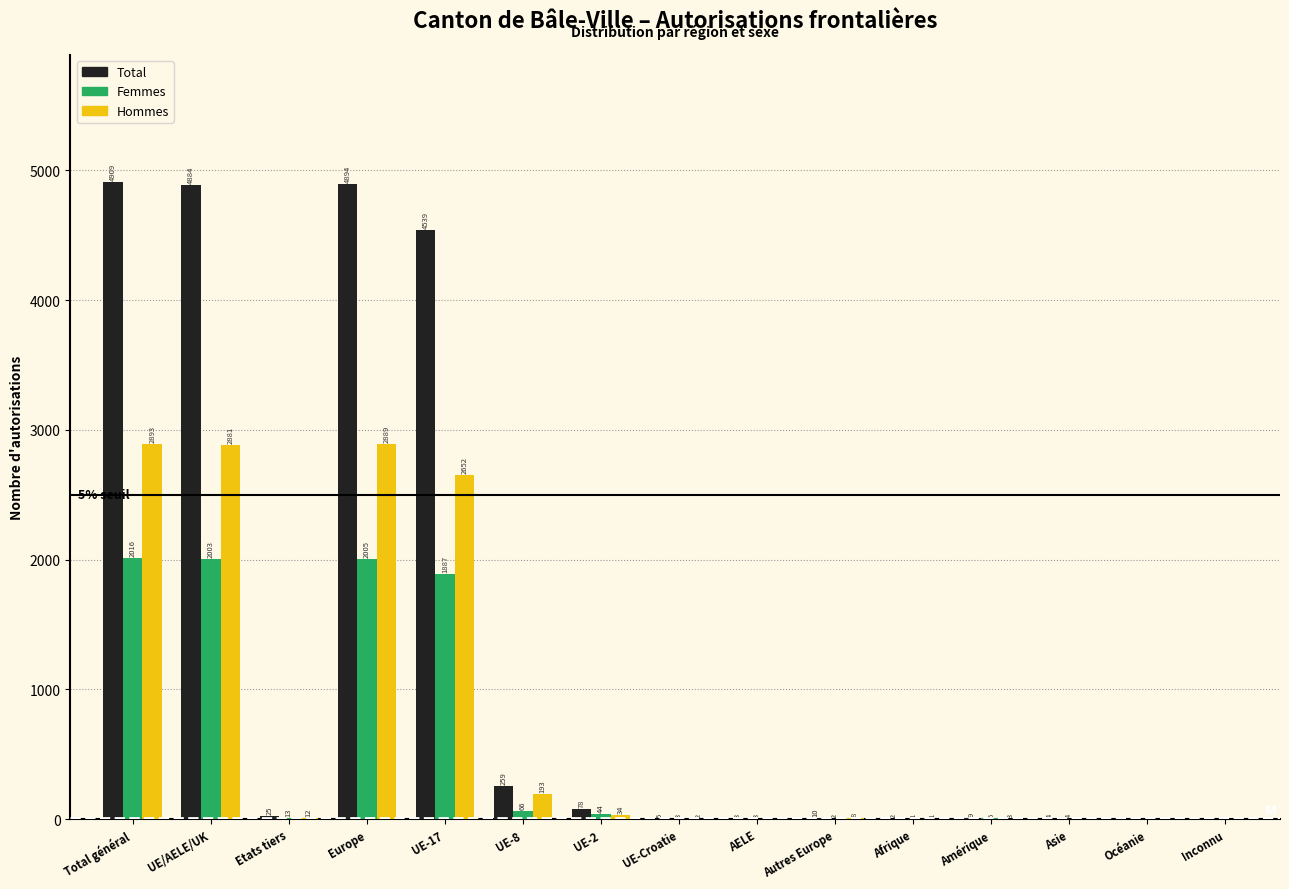

Reading left to right, list all the values displayed in this chart.

Total: Total général=4909	UE/AELE/UK=4884	Etats tiers=25	Europe=4894	UE-17=4539	UE-8=259	UE-2=78	UE-Croatie=5	AELE=3	Autres Europe=10	Afrique=2	Amérique=9	Asie=4	Océanie=0	Inconnu=0
Femmes: Total général=2016	UE/AELE/UK=2003	Etats tiers=13	Europe=2005	UE-17=1887	UE-8=66	UE-2=44	UE-Croatie=3	AELE=3	Autres Europe=2	Afrique=1	Amérique=6	Asie=4	Océanie=0	Inconnu=0
Hommes: Total général=2893	UE/AELE/UK=2881	Etats tiers=12	Europe=2889	UE-17=2652	UE-8=193	UE-2=34	UE-Croatie=2	AELE=0	Autres Europe=8	Afrique=1	Amérique=3	Asie=0	Océanie=0	Inconnu=0